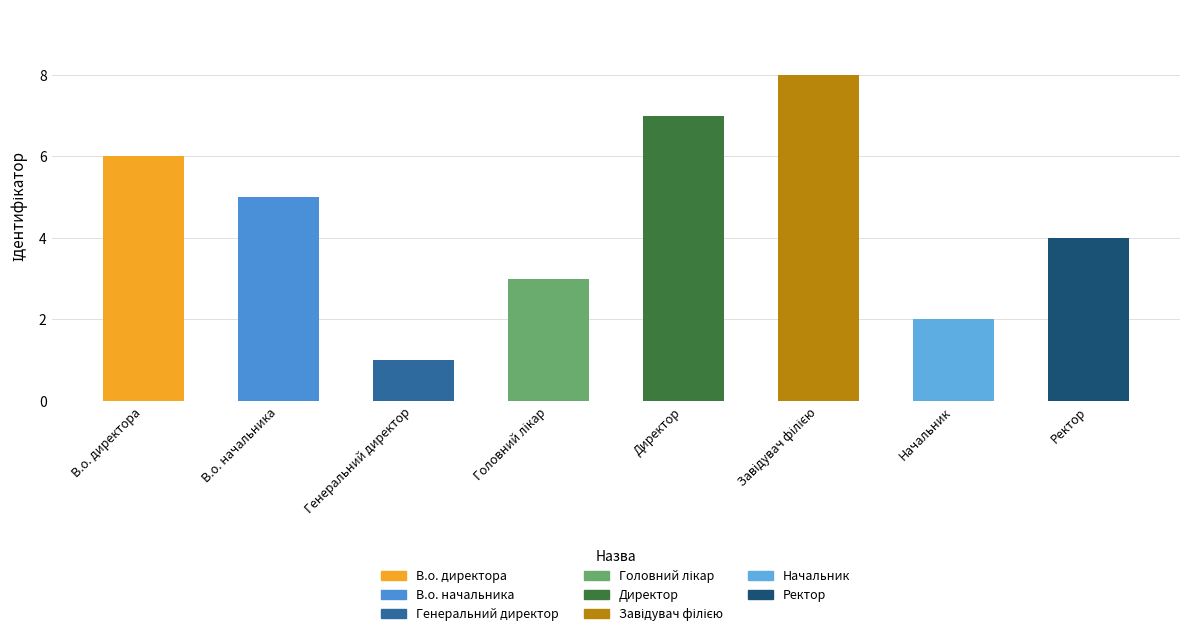

Approximately how many times larger is the value at В.о. директора compared to Директор?

0.9